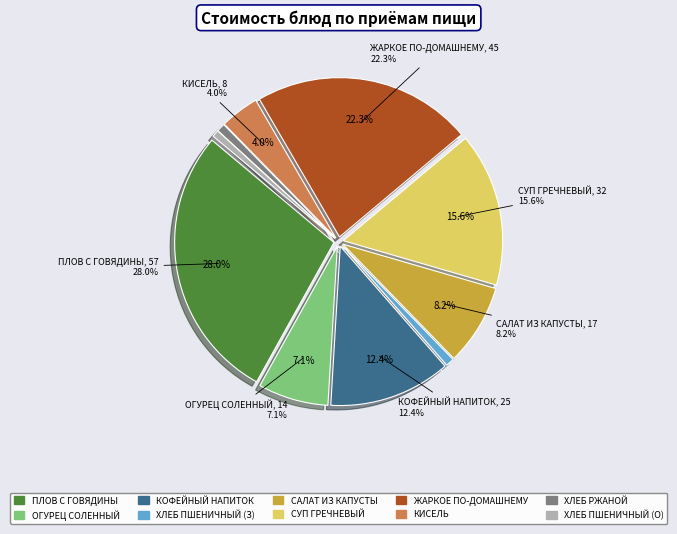

True or false: КОФЕЙНЫЙ НАПИТОК С МОЛОКОМ accounts for 18% of the total.

False